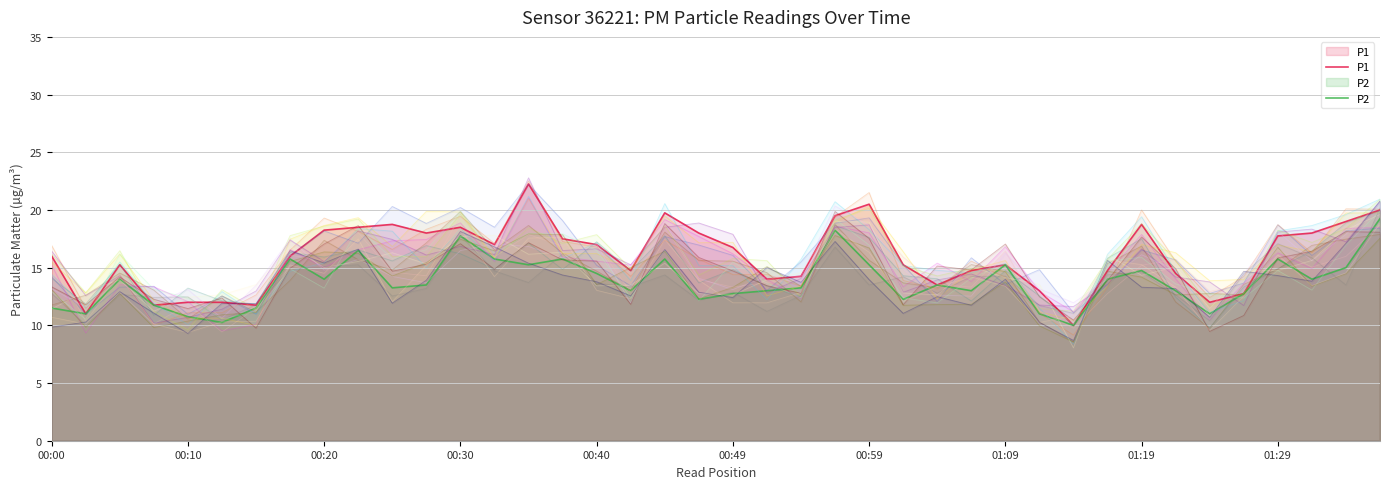

The value of P2 at 01:09 is 23.6. True or false?

False